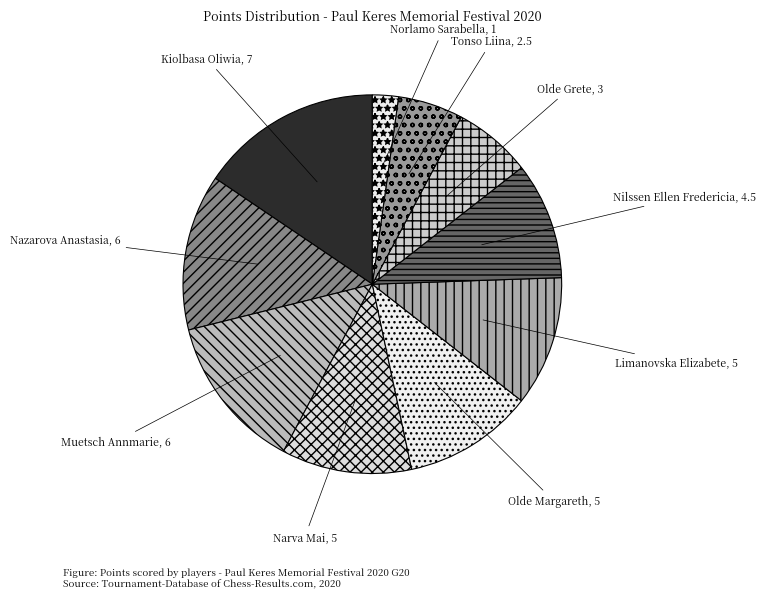

How many slices are in this pie chart?

10